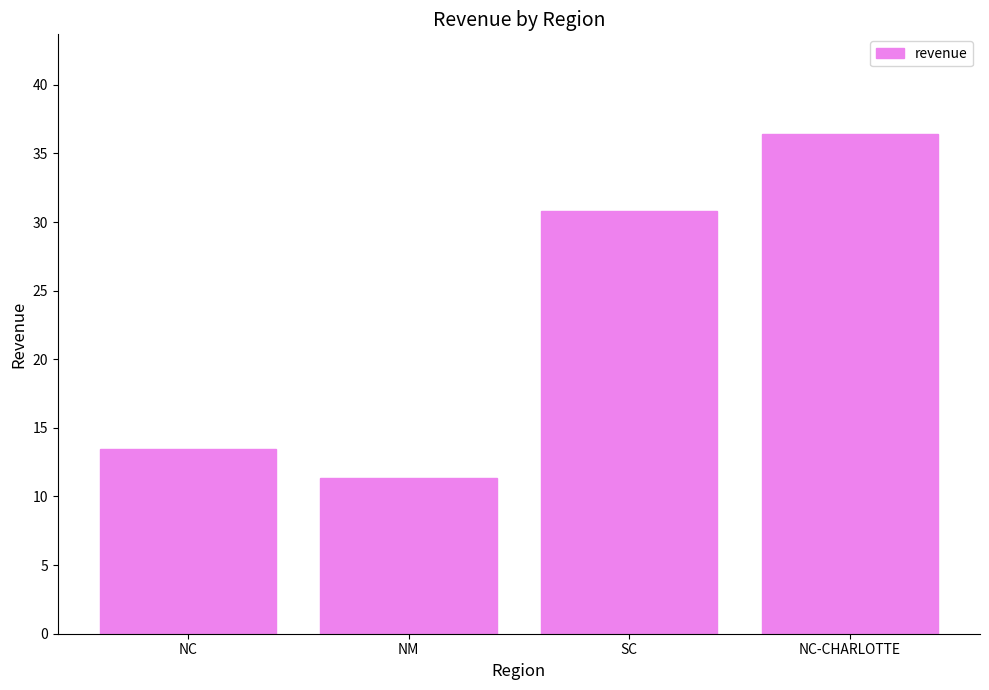

What is the ratio of the value at SC to the value at NC?

2.3